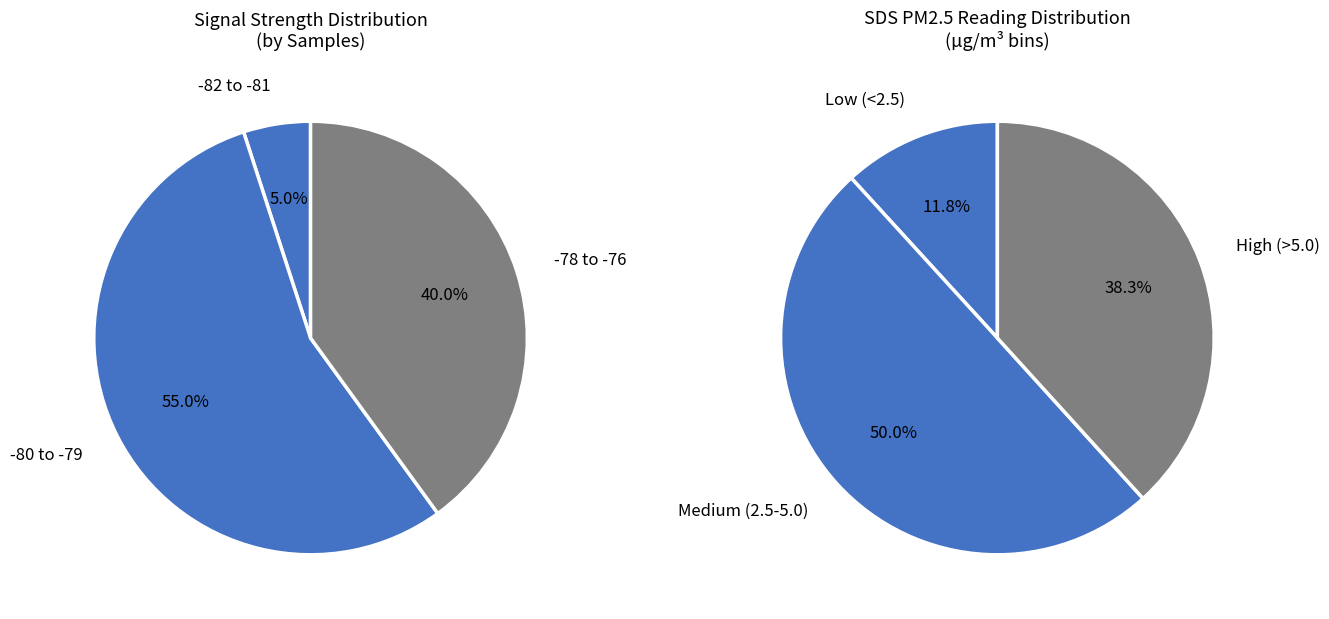

Do 6 and 19 together represent more than half of the pie?

No